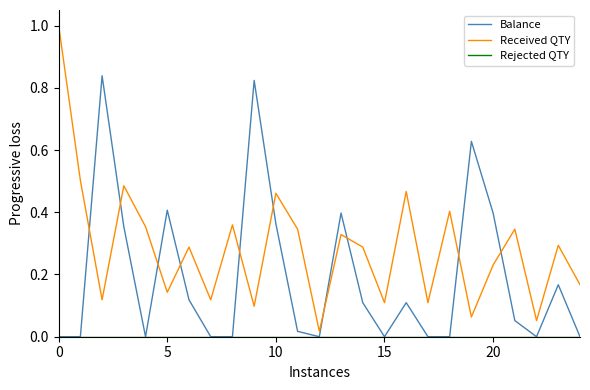

What is the maximum value shown in the chart?

1.0